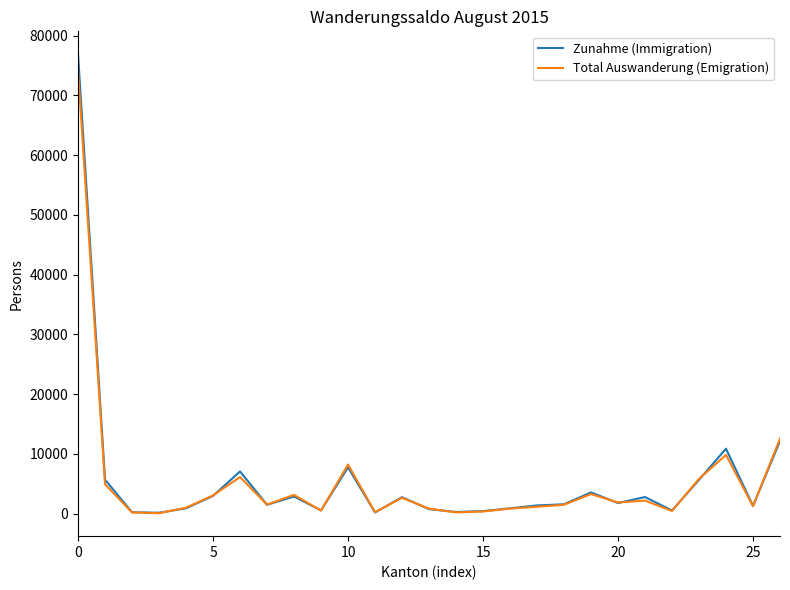

Which series has the widest spread of values?

Zunahme (Immigration)